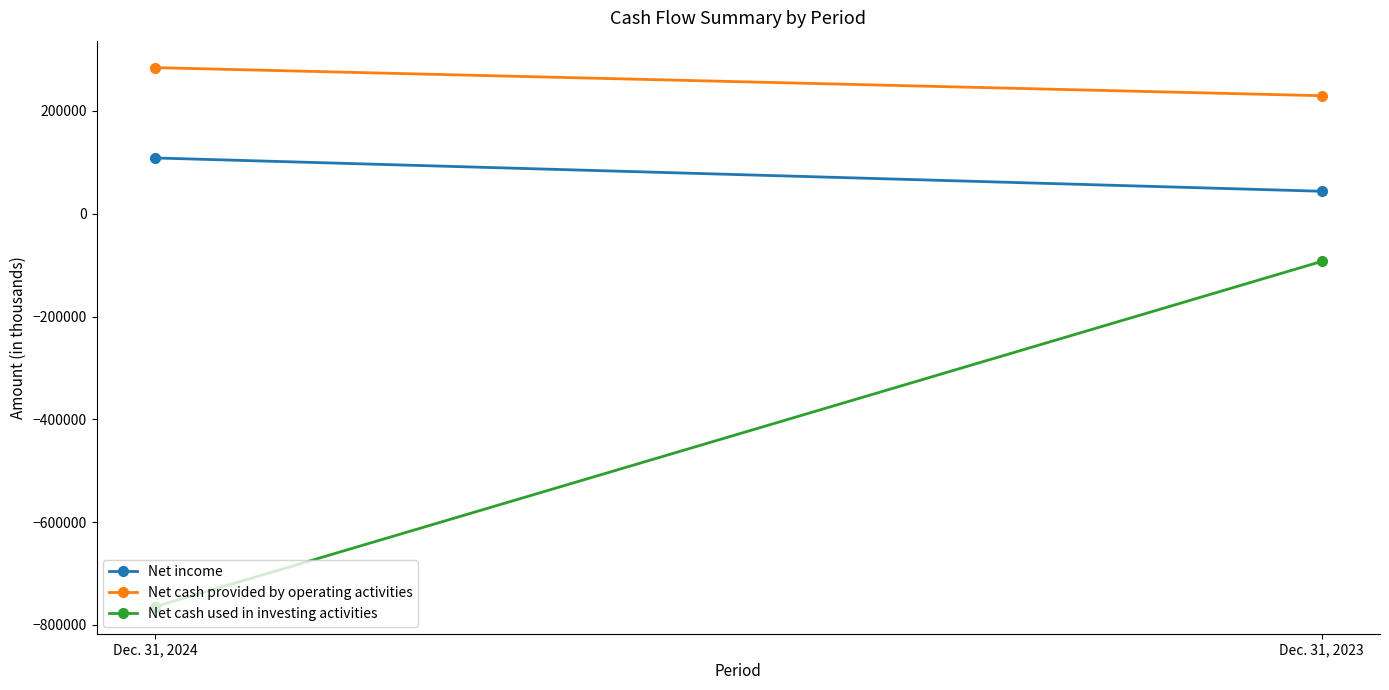

What is the difference between the highest and lowest values at Dec. 31, 2023?

322517